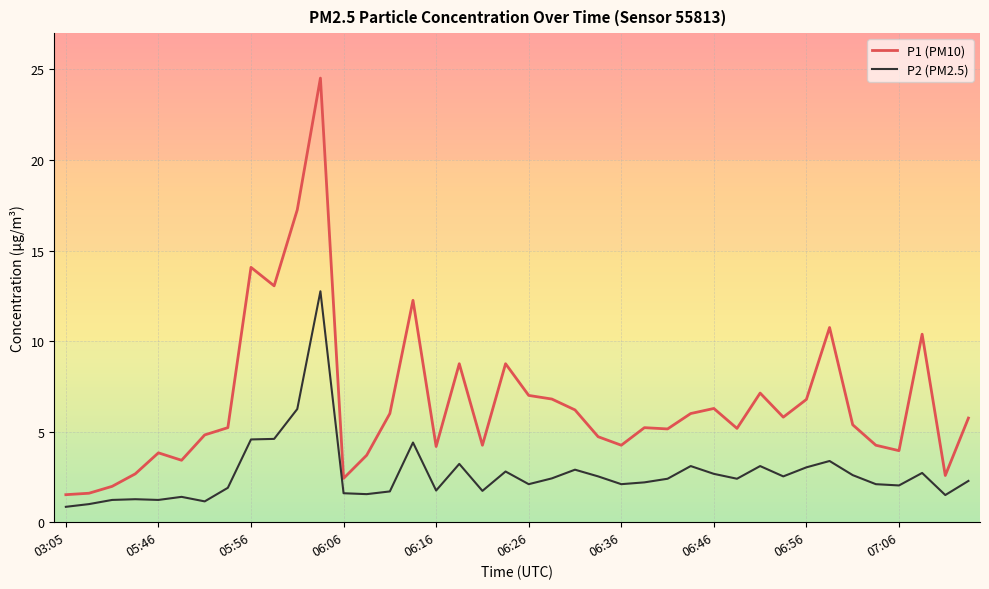

True or false: P2 (PM2.5) and P1 (PM10) intersect in this chart.

False